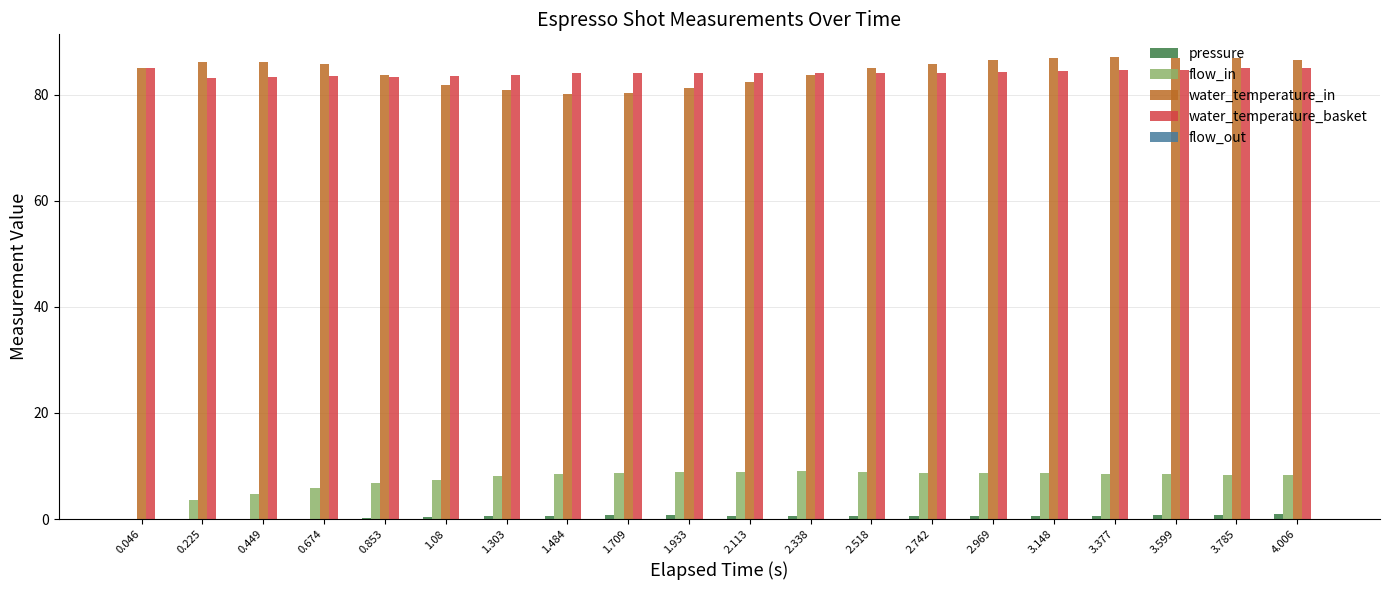

What is the sum of all flow_in values?

149.3